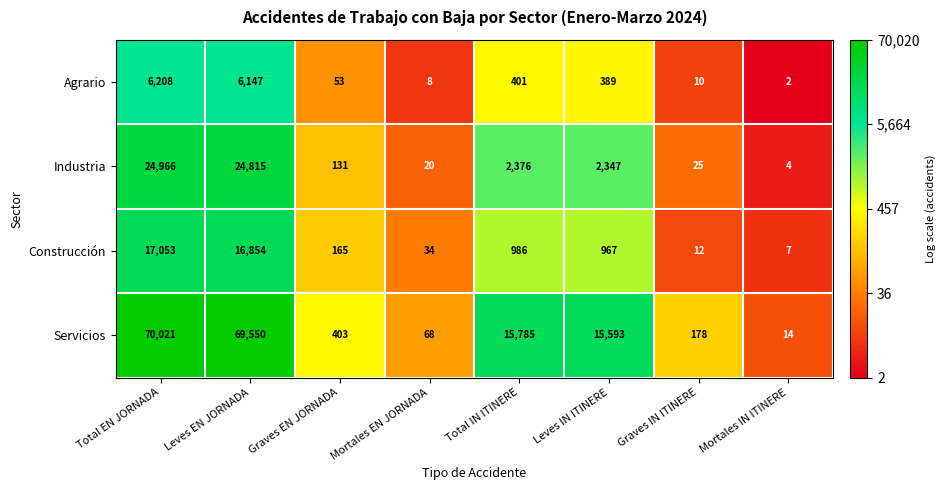

What value does the Industria series have at Mortales IN ITINERE?

4